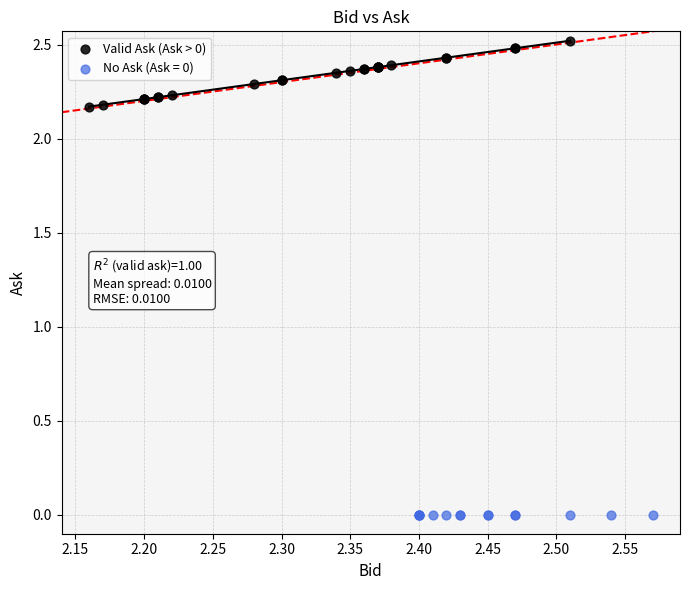

Which series contains the lowest Y value?

No Ask (Ask = 0)